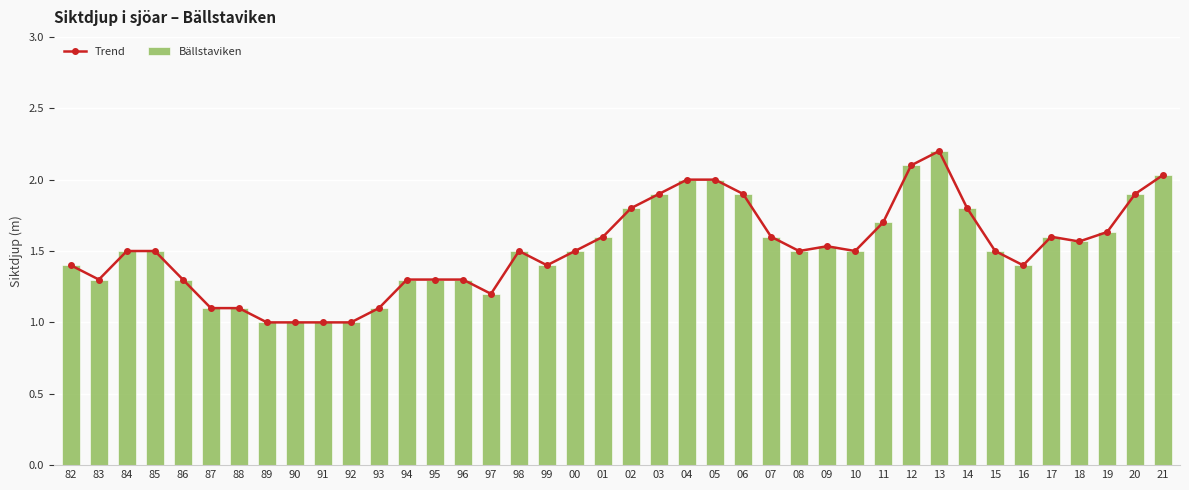

What are all the series names shown in the legend?

Trend, Bällstaviken